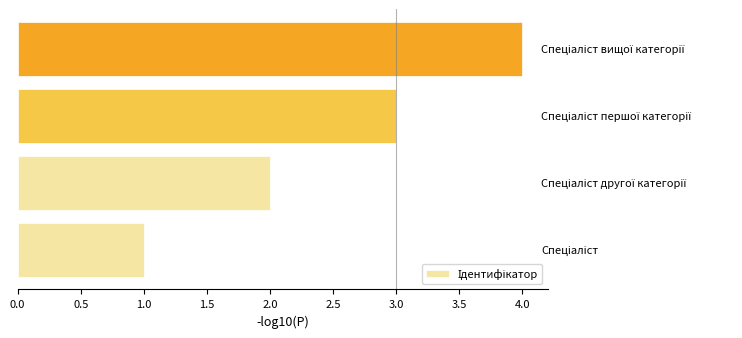

What is the sum of all values?

10